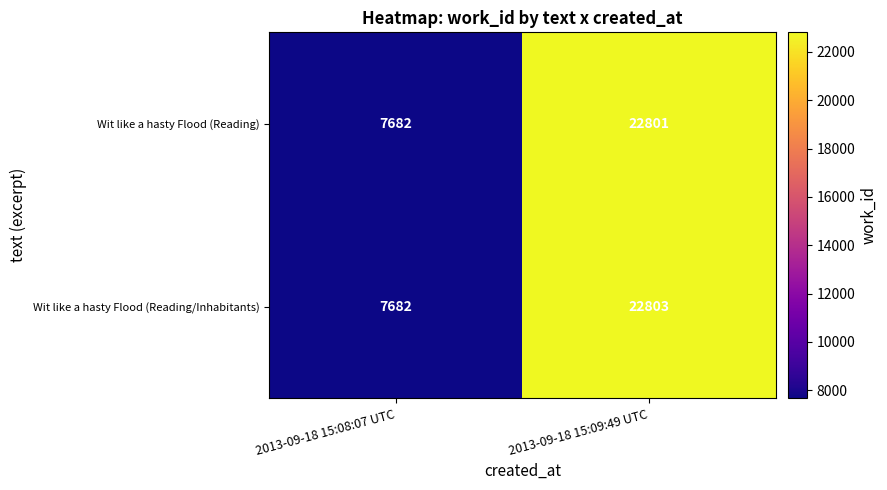

Reading left to right, list all the values displayed in this chart.

Wit like a hasty Flood (Reading): 7682	22801
Wit like a hasty Flood (Reading/Inhabitants): 7682	22803